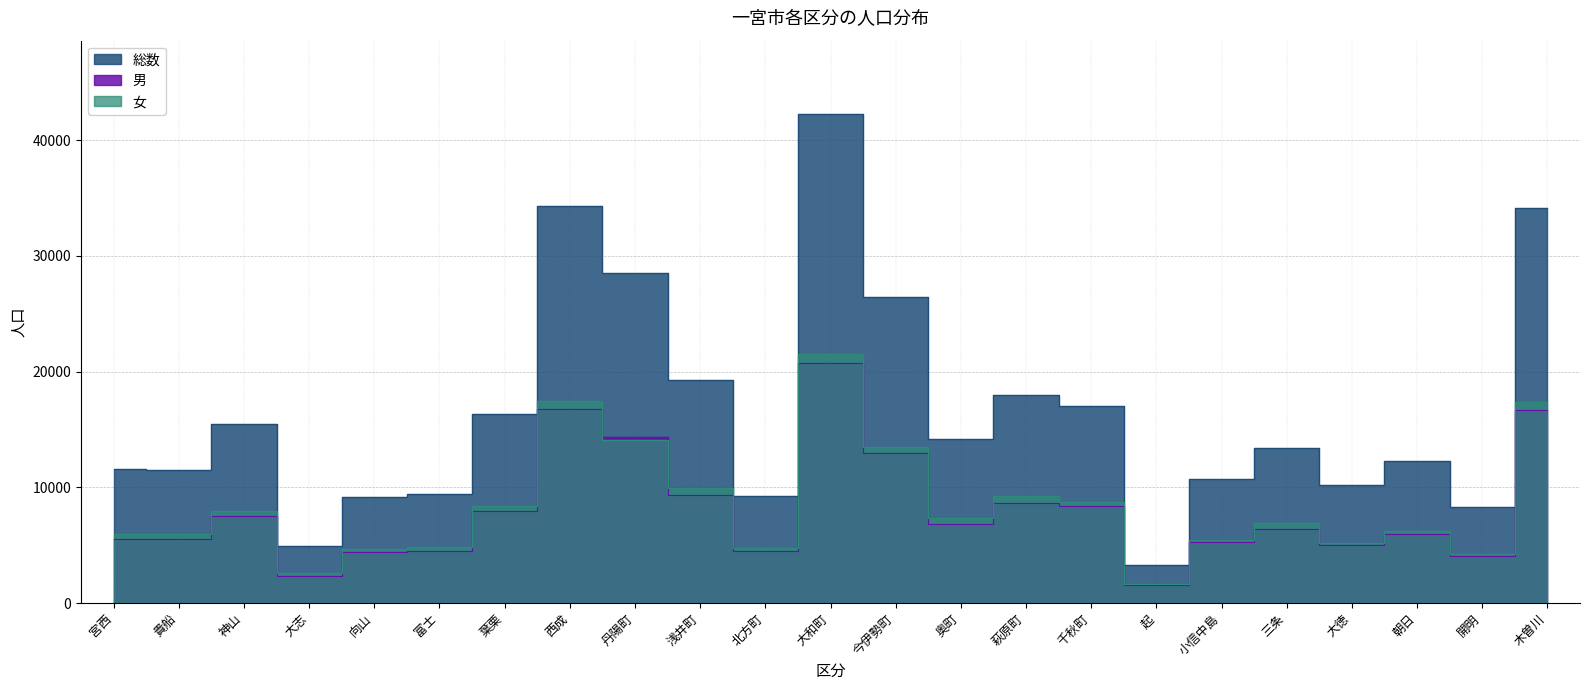

True or false: 男 and 総数 intersect in this chart.

False